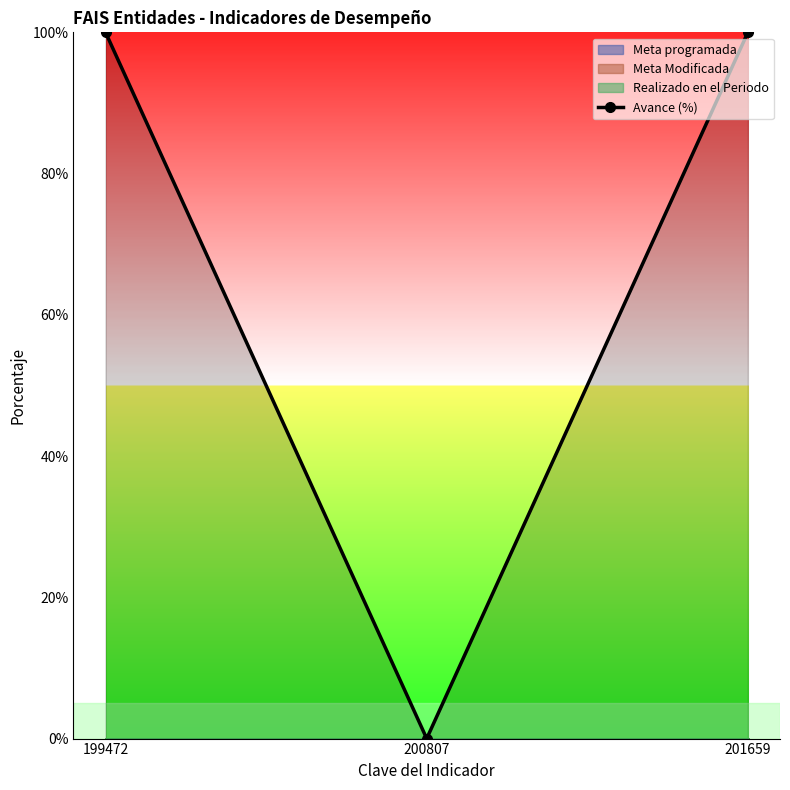

What is the difference between the maximum and minimum values?

100